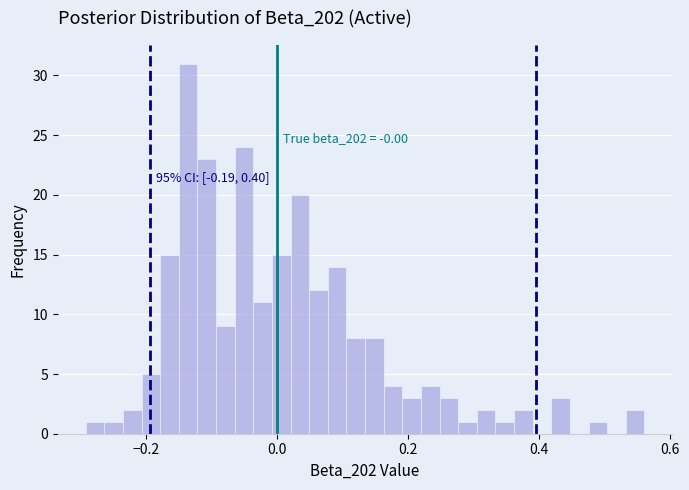

Read against the x-axis, roughly where is the centre of the tallest bar?

-0.14